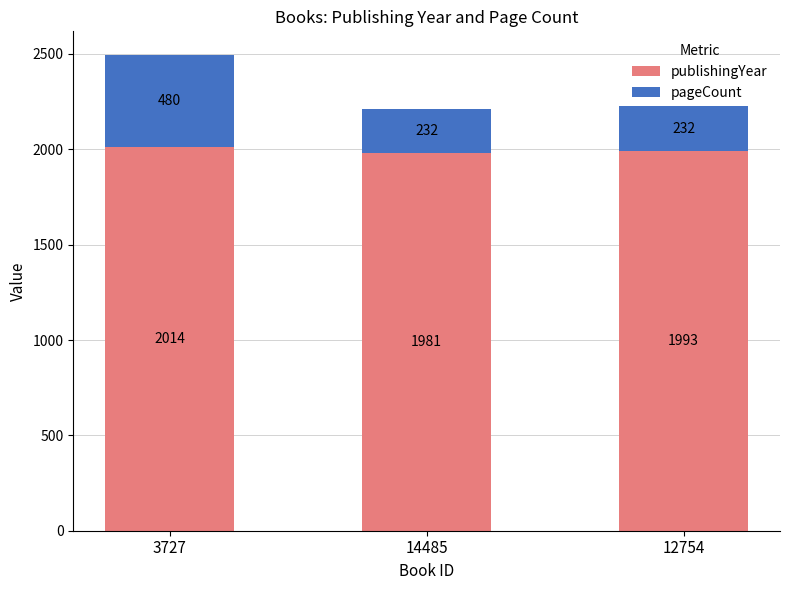

At which category is the sum across all series the highest?

3727